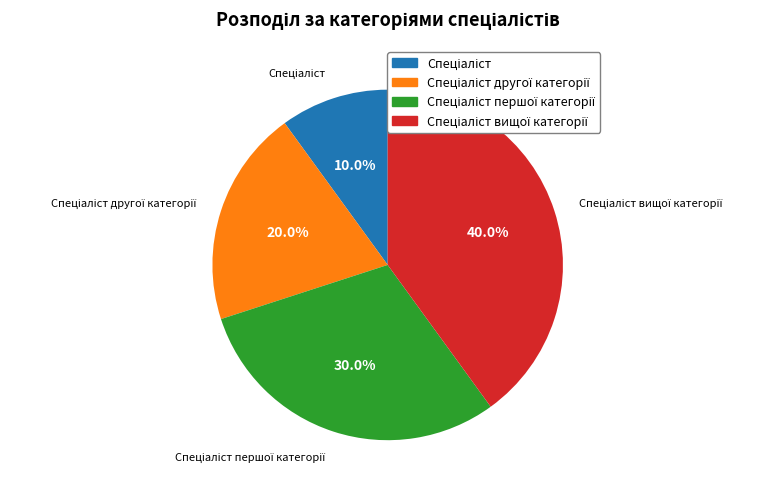

Is there any slice that represents more than half of the pie?

No